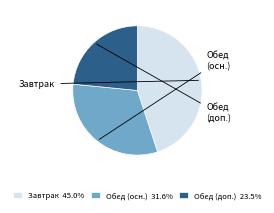

Does Обед (осн.) 31.6% account for over 50% of the chart?

No